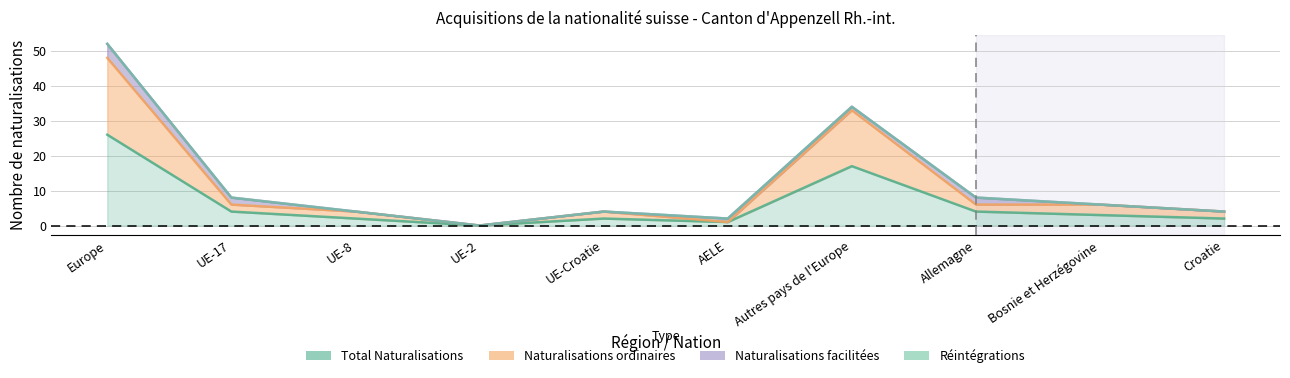

True or false: Naturalisations ordinaires and Total Naturalisations intersect in this chart.

False